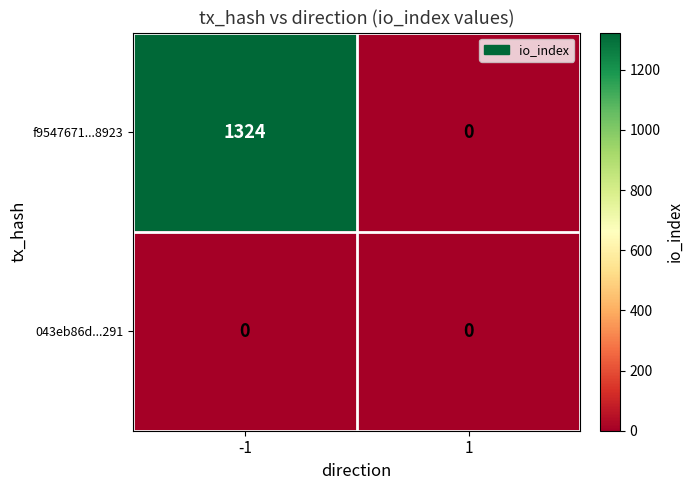

Which series has the largest range (max minus min)?

f9547671...8923